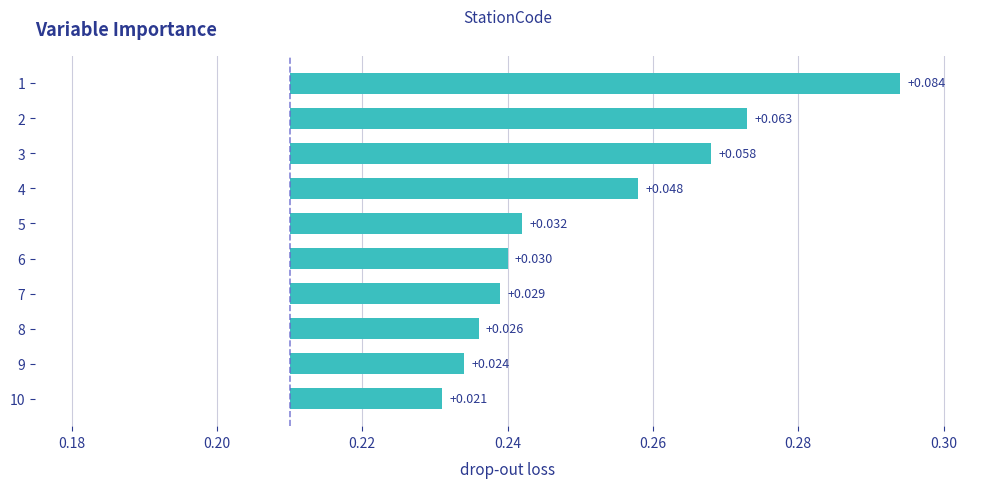

How many bars are there in total?

10